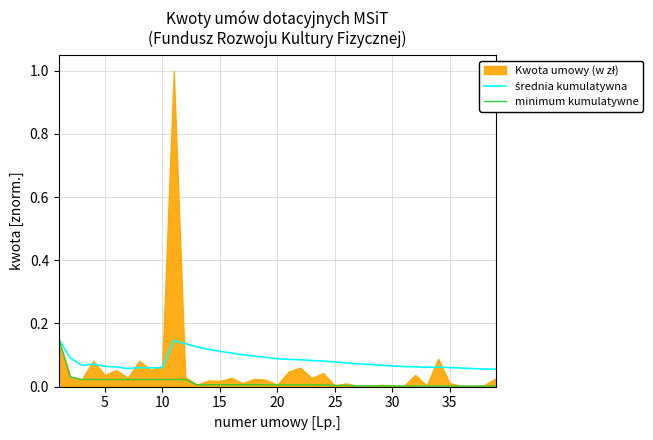

True or false: minimum kumulatywne has a value of 0.0 at 20.

True